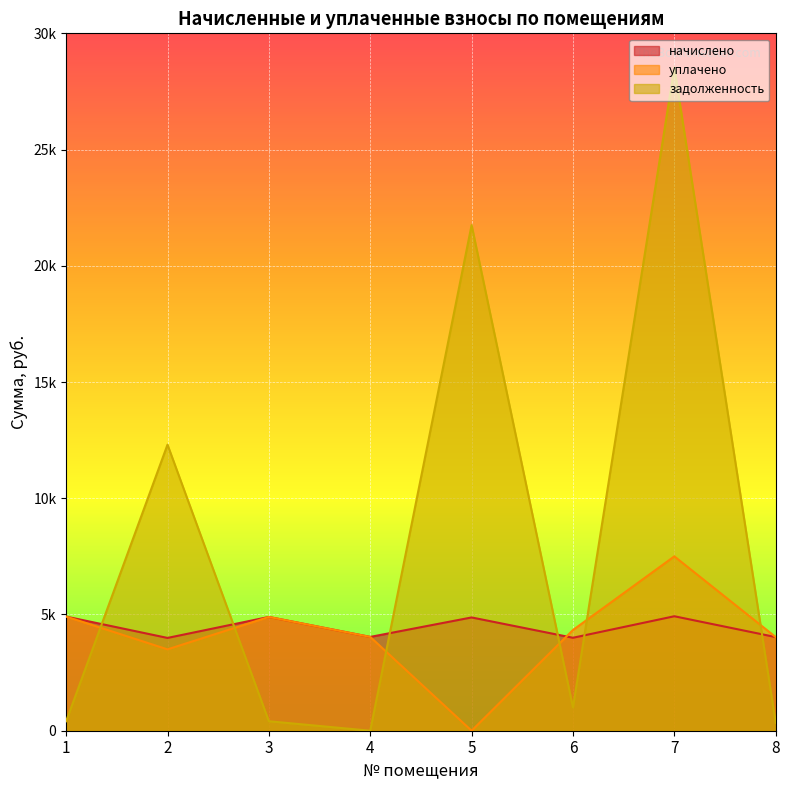

What is the value of the начислено point at the 4th from the left?

4035.4